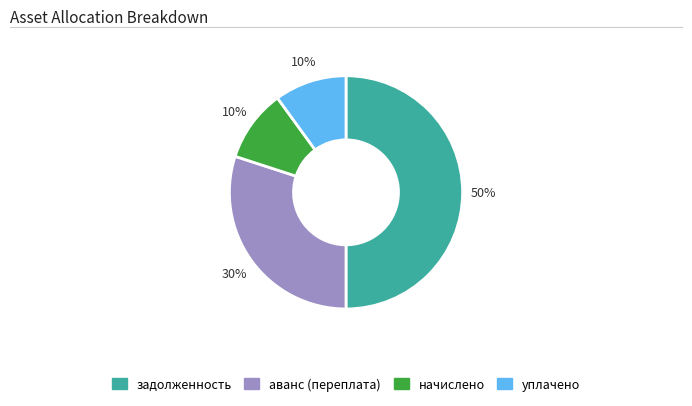

To the nearest percent, what is the average slice percentage?

25%